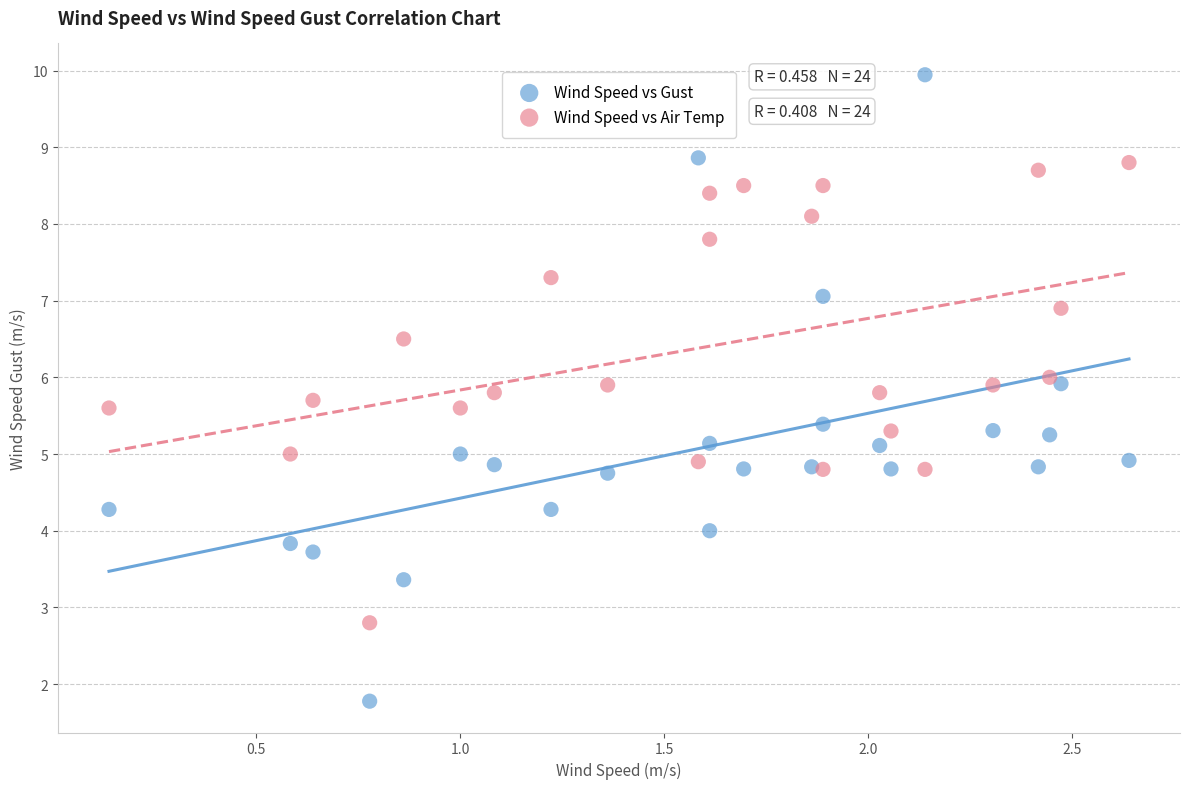

Across all data points, what is the range of X values (max minus min)?

2.5